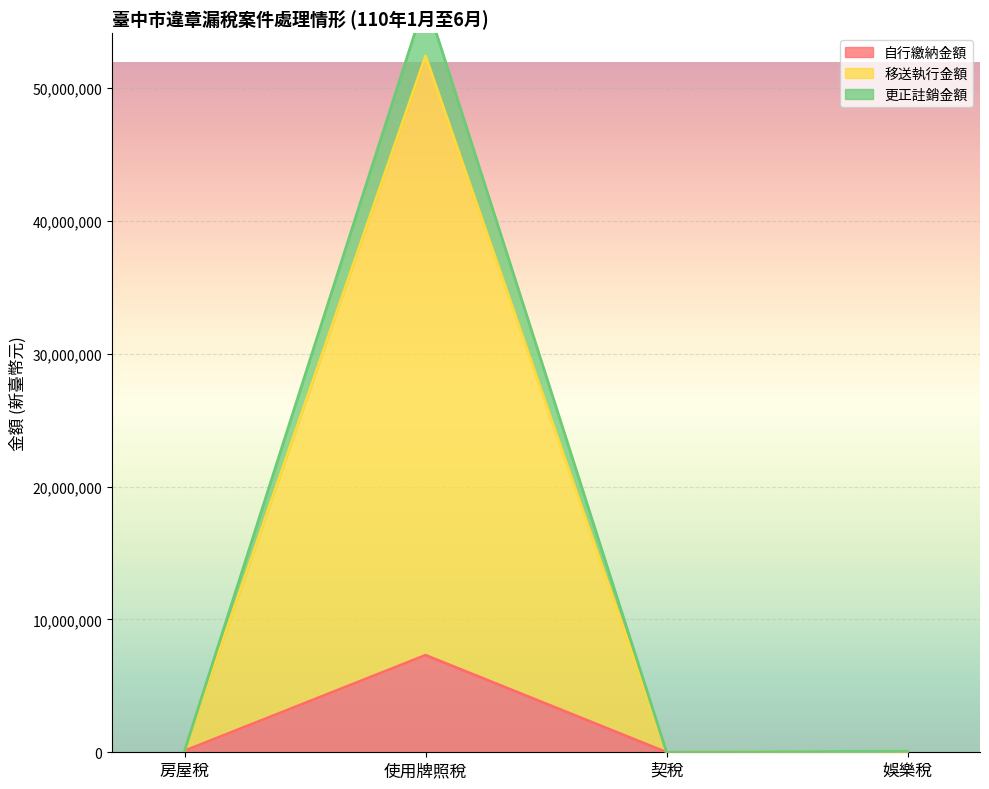

At how many categories does at least one series exceed 41147507?

1